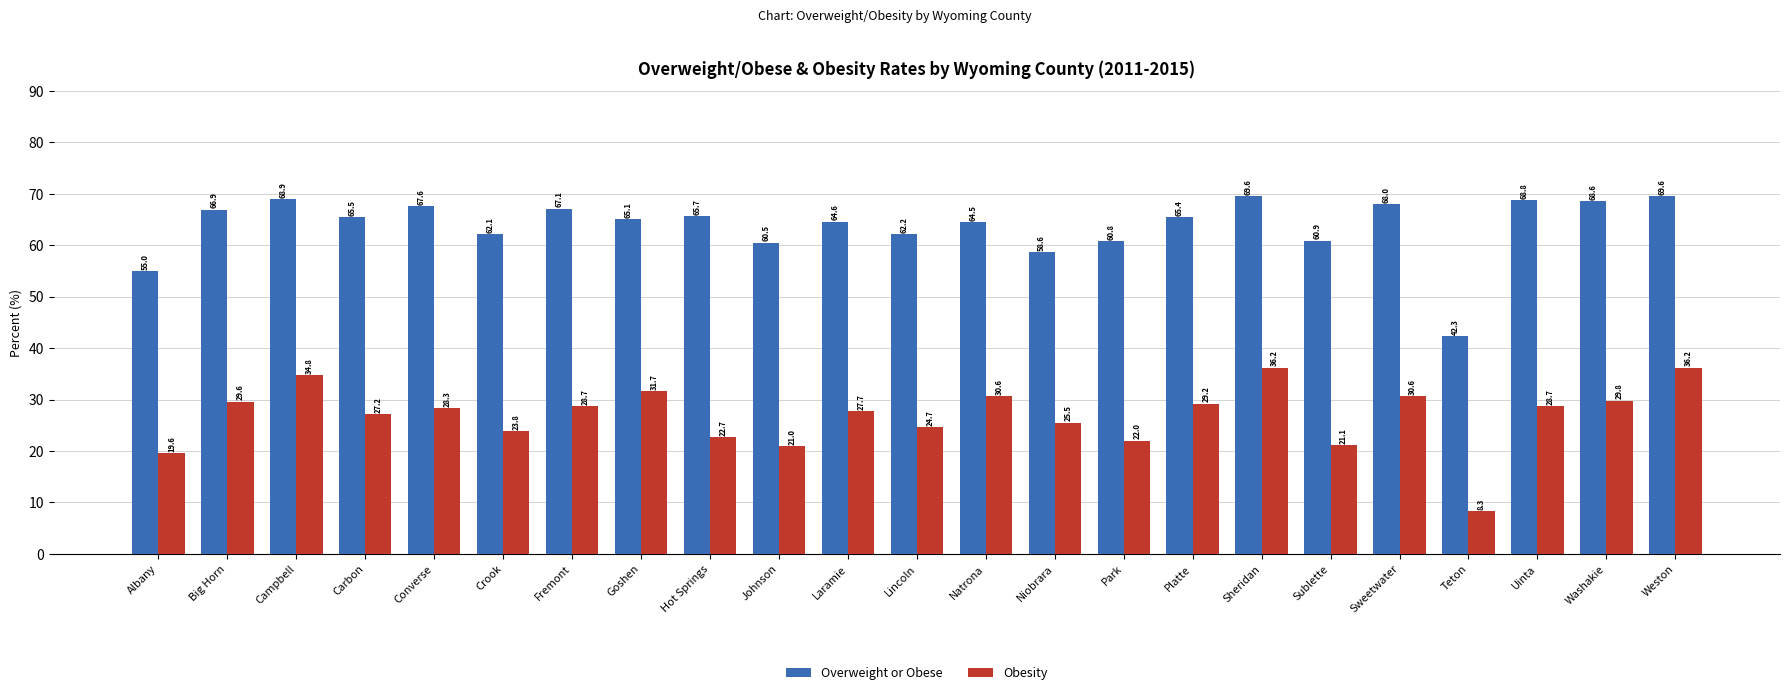

At which category does the chart reach its minimum across all series?

Teton